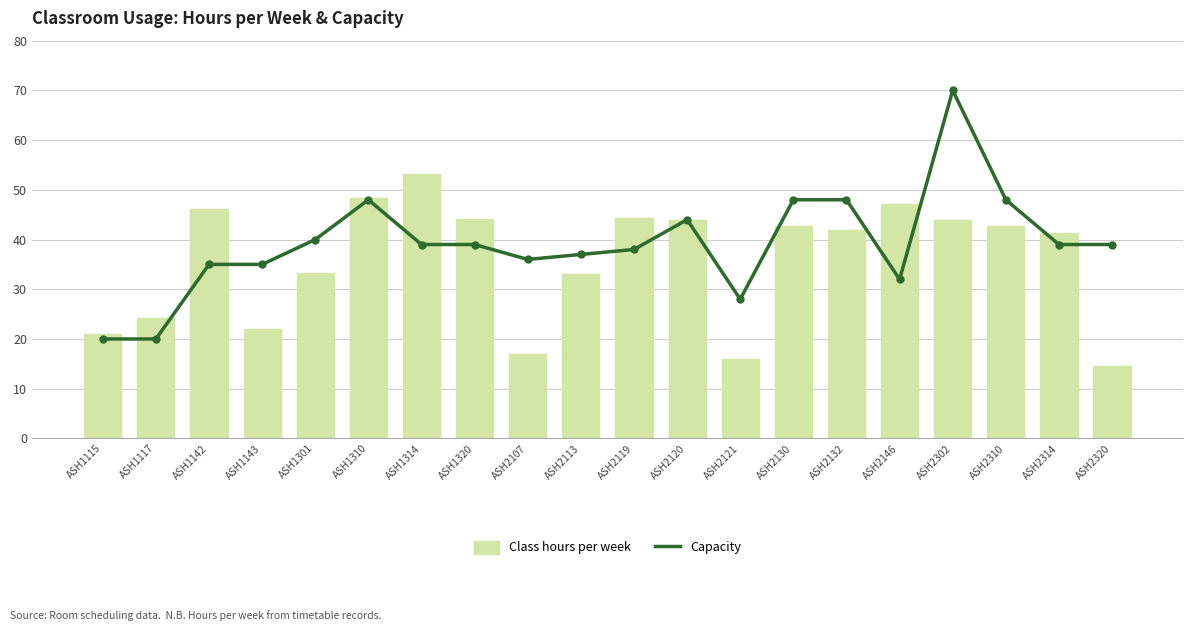

What is the sum of all Capacity values?

783.0